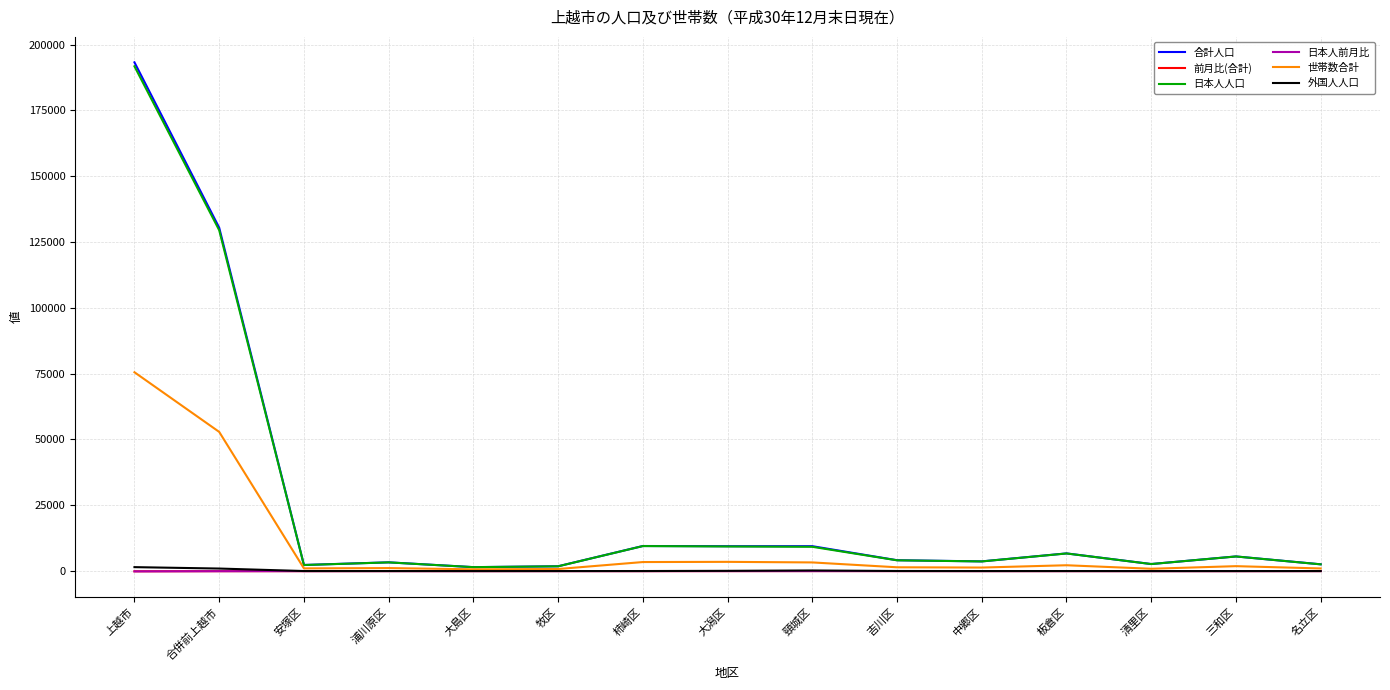

What is the total value across all series at 柿崎区?

22478